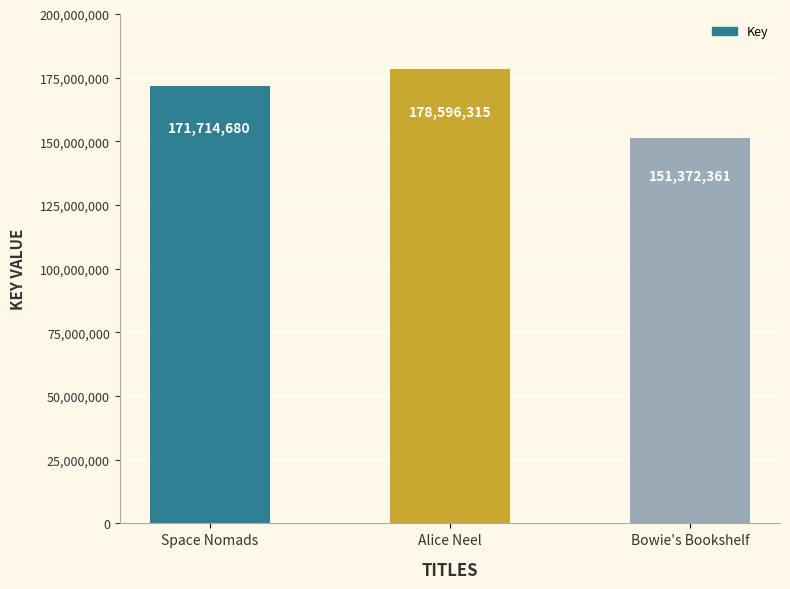

What is the minimum value shown in the chart?

151372361